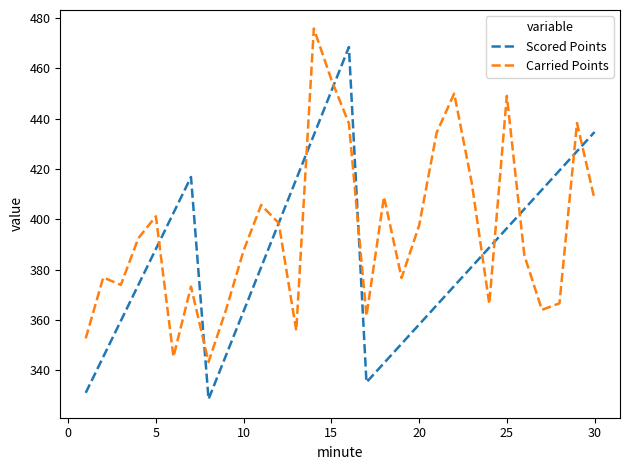

List the series in order of their peak value, lowest first.

Scored Points, Carried Points